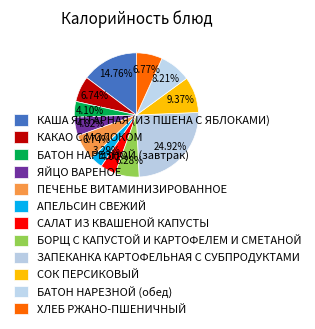

To the nearest percent, what percentage of the pie is БАТОН НАРЕЗНОЙ (обед)?

8%